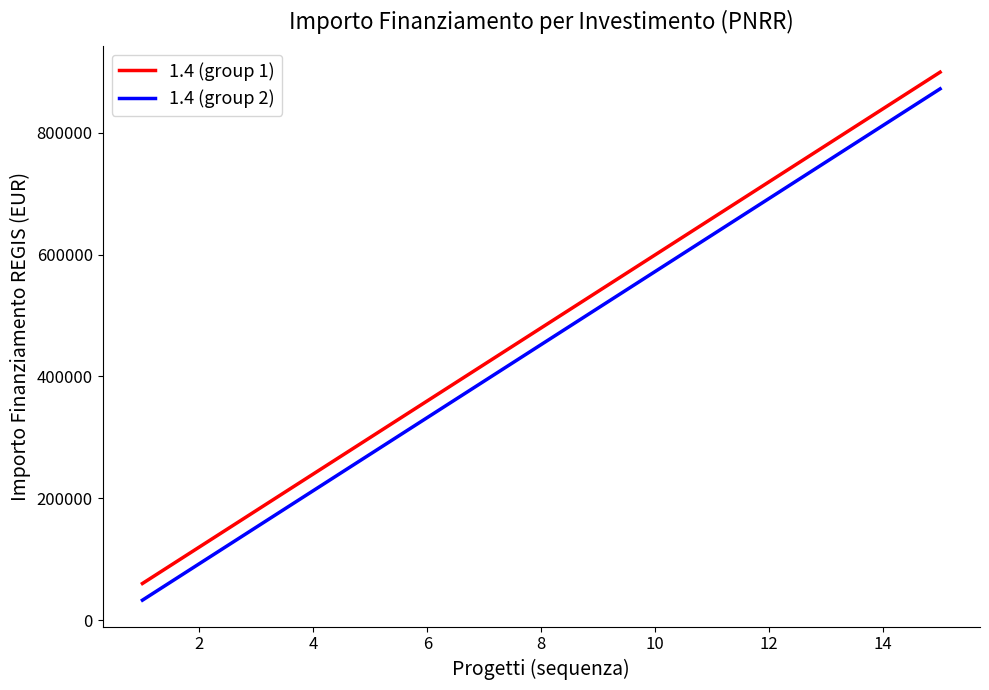

Reading left to right, extract all data points from this chart.

1.4 (group 1): 59966	119932	179898	239864	299830	359796	419762	479728	539694	599660	659626	719592	779558	839524	899490
1.4 (group 2): 32589	92555	152521	212487	272453	332419	392385	452351	512317	572283	632249	692215	752181	812147	872113